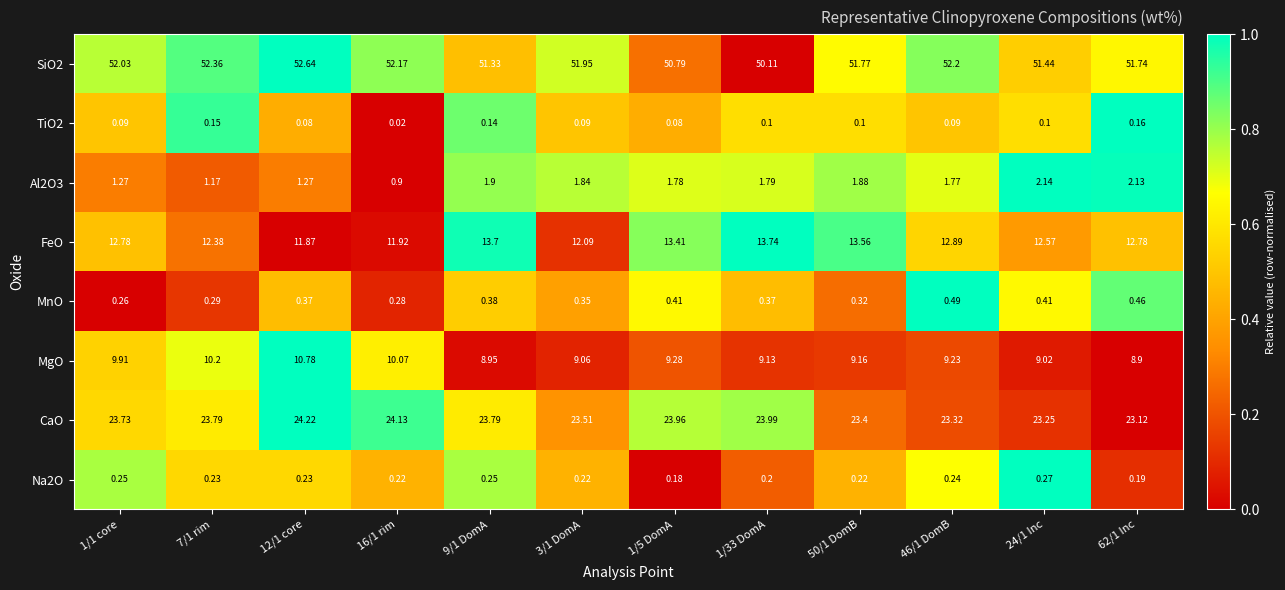

How many series are shown in this chart?

8